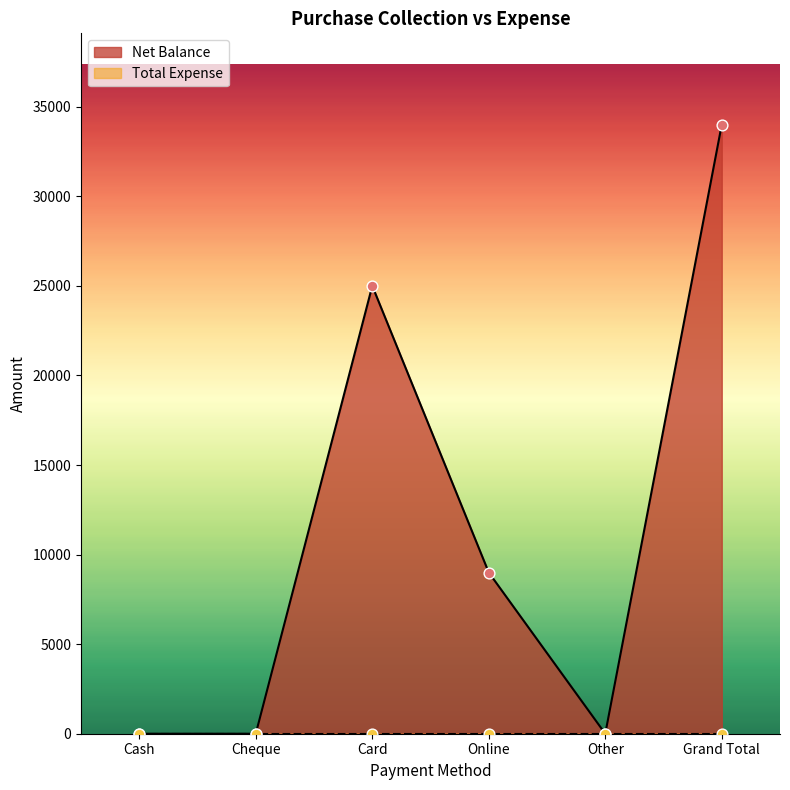

Which has a higher value, Other or Cheque?

Other